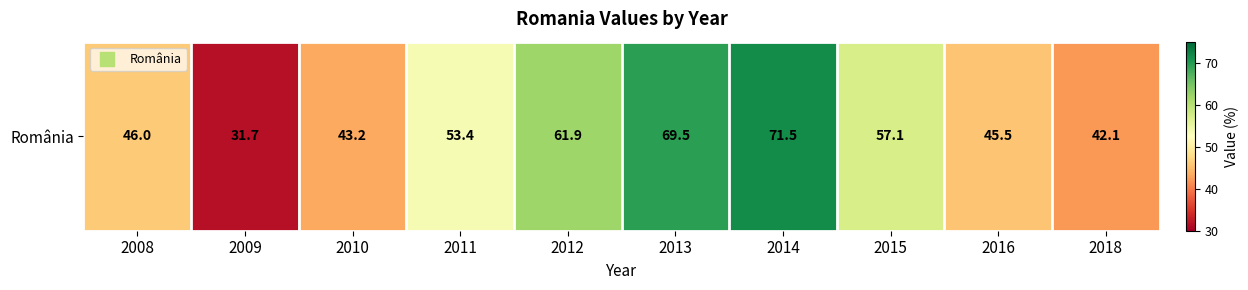

Is it true that the value at 2015 is 57.1?

True